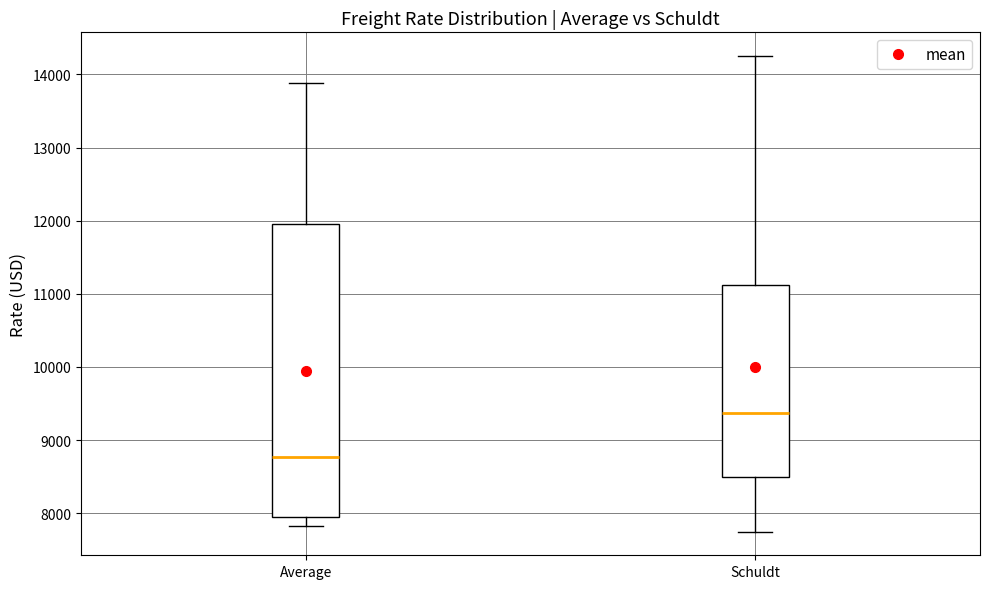

Which box's median line is the lowest?

Average